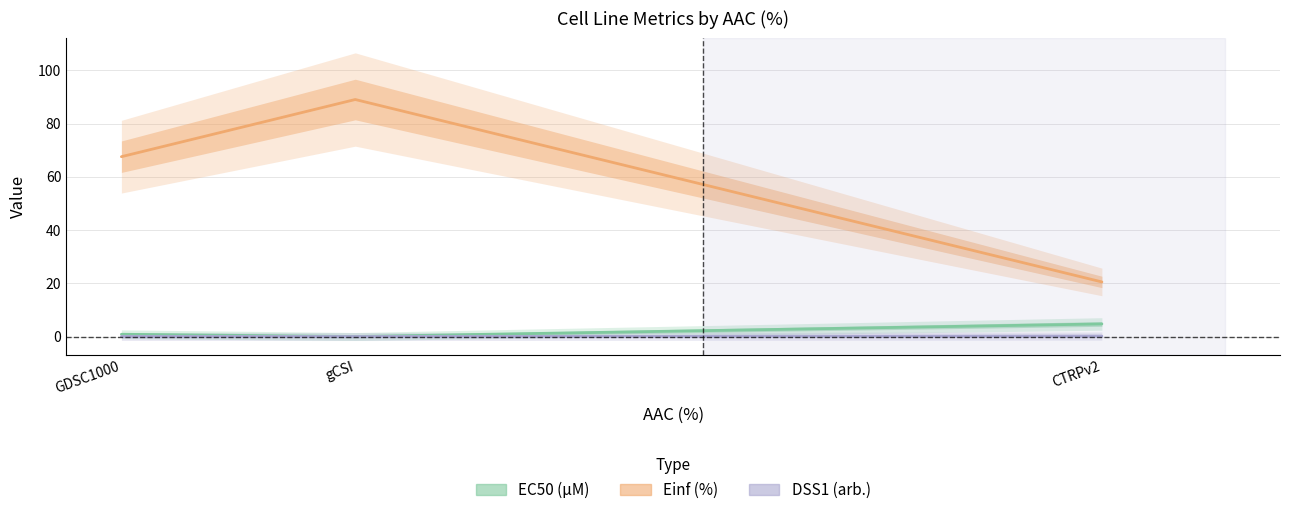

At which label does Einf (%) first exceed 67?

GDSC1000